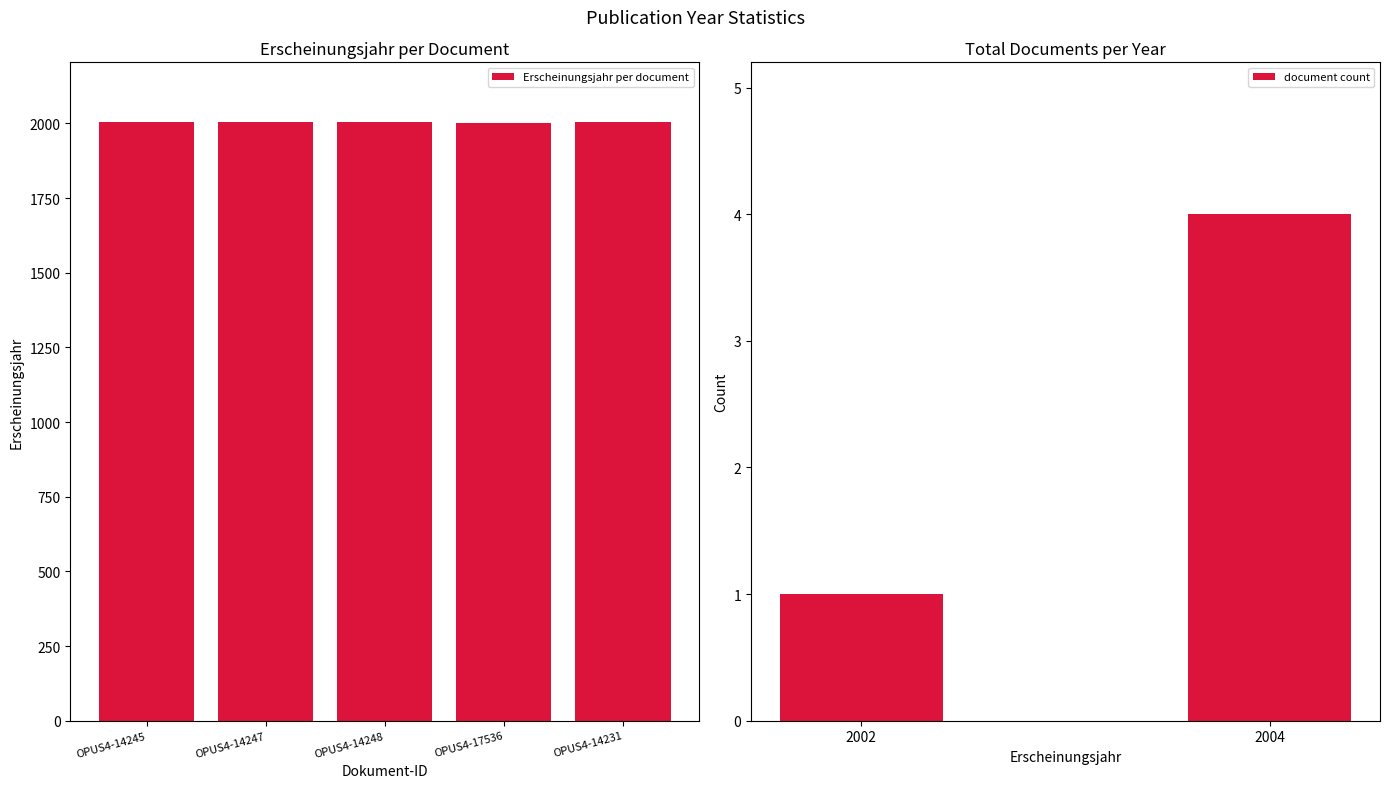

Count the values in the range 2004 to 2005.

4